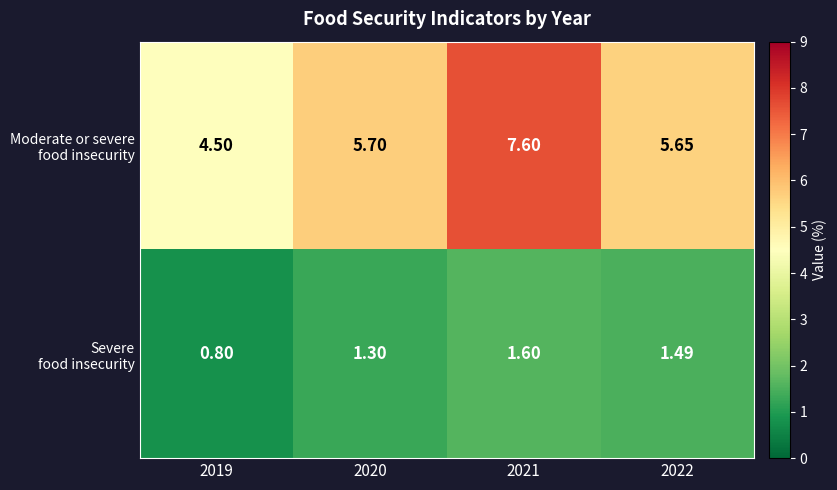

At which category is the sum across all series the highest?

2021